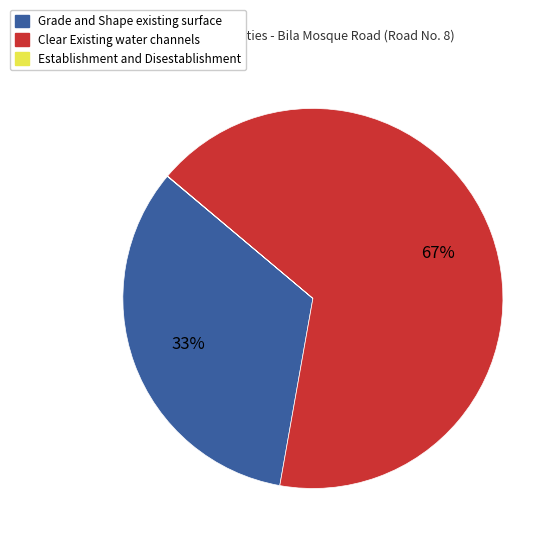

True or false: Clear Existing water channels accounts for 60% of the total.

False